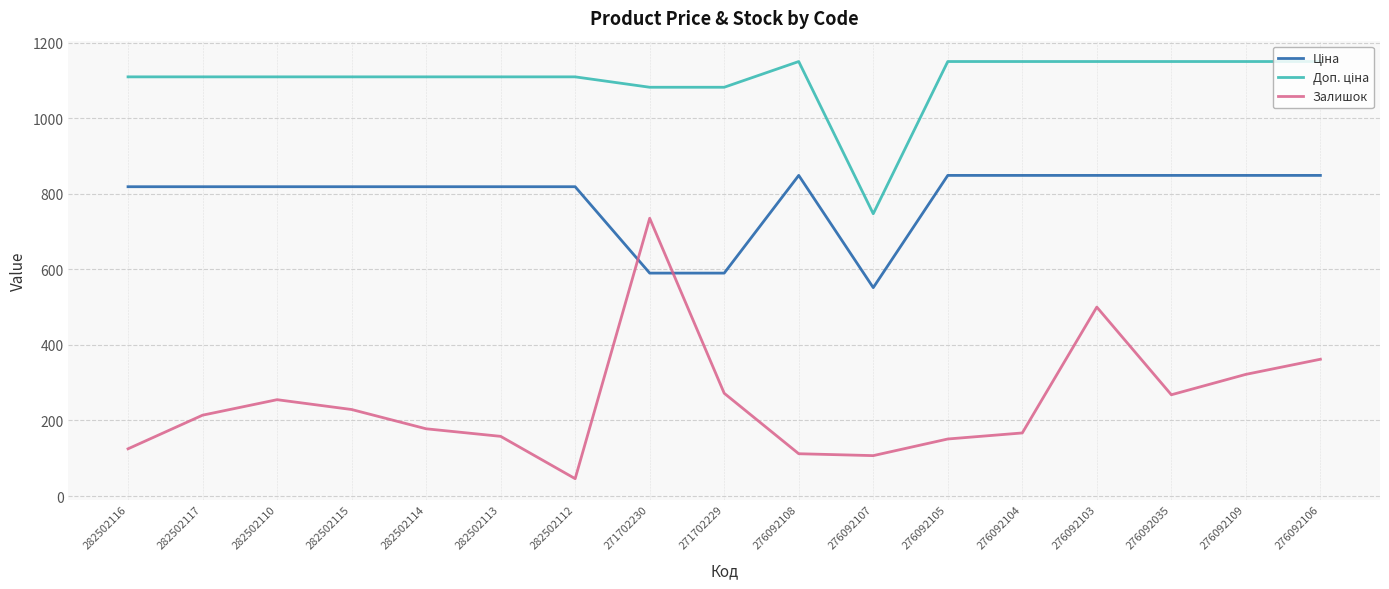

Where is the first local maximum for Залишок?

282502110